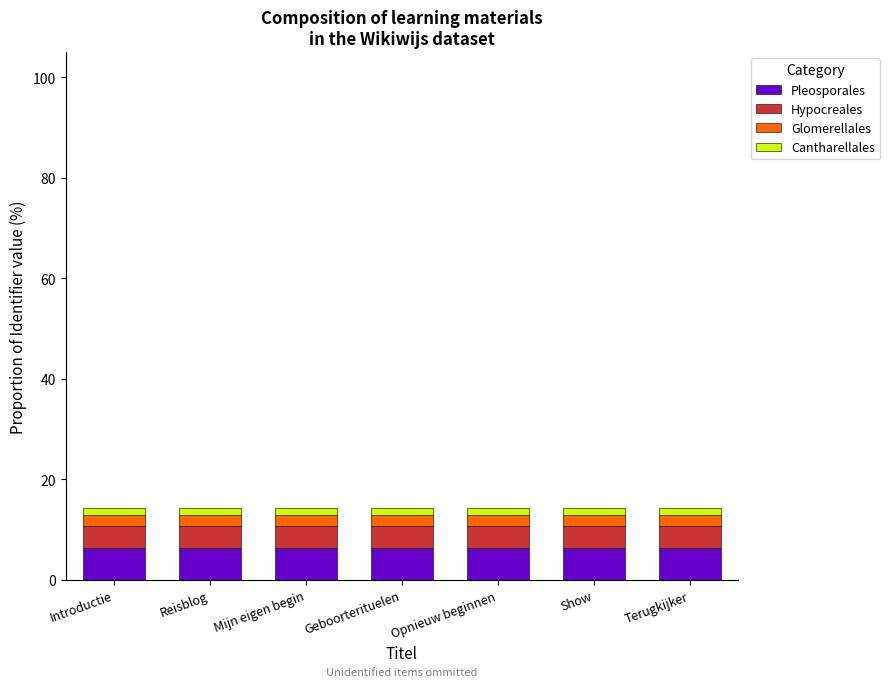

What is the lowest value of the Pleosporales series?

6.4